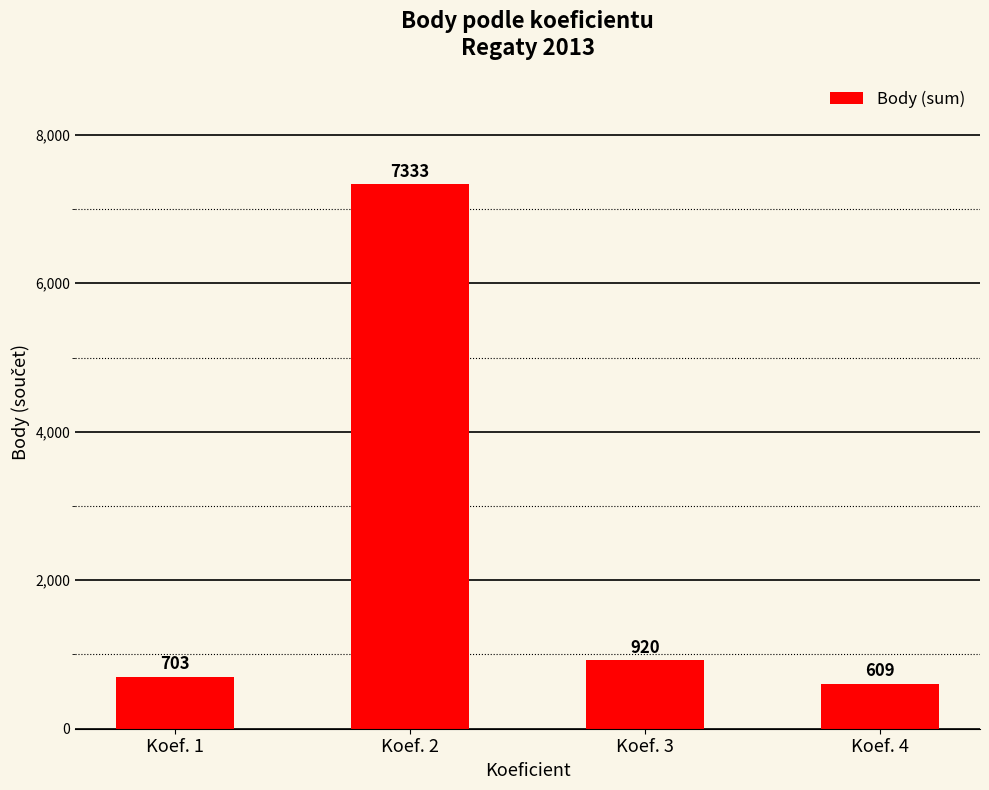

Where does the data first go above 920?

Koef. 2